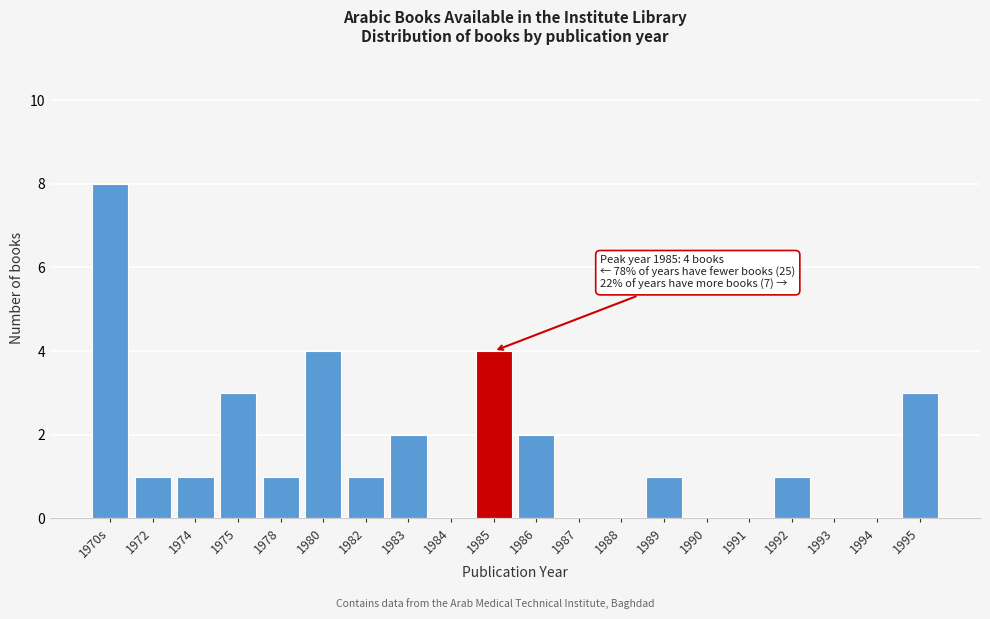

Reading right to left, transcribe all the data shown in this chart.

1995=3	1994=0	1993=0	1992=1	1991=0	1990=0	1989=1	1988=0	1987=0	1986=2	1985=4	1984=0	1983=2	1982=1	1980=4	1978=1	1975=3	1974=1	1972=1	1970s=8